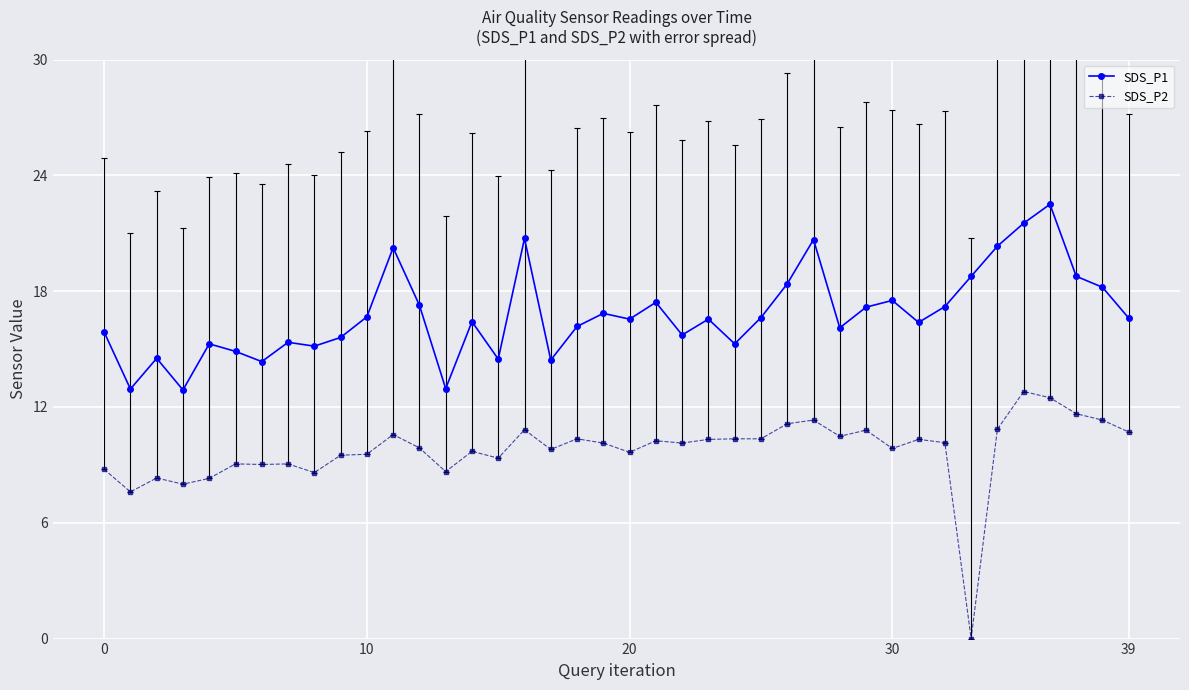

What is the maximum value shown in the chart?

22.5